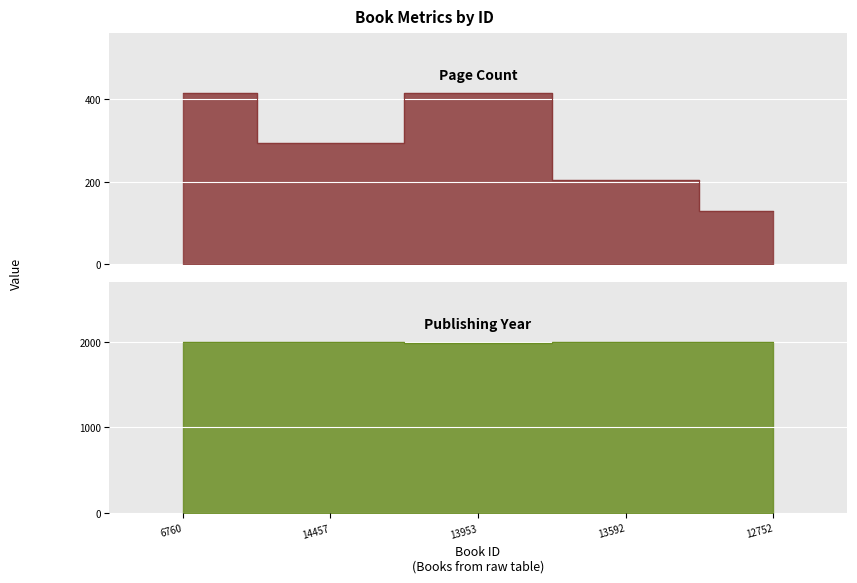

True or false: pageCount has more than 0 points higher than both neighbors.

True